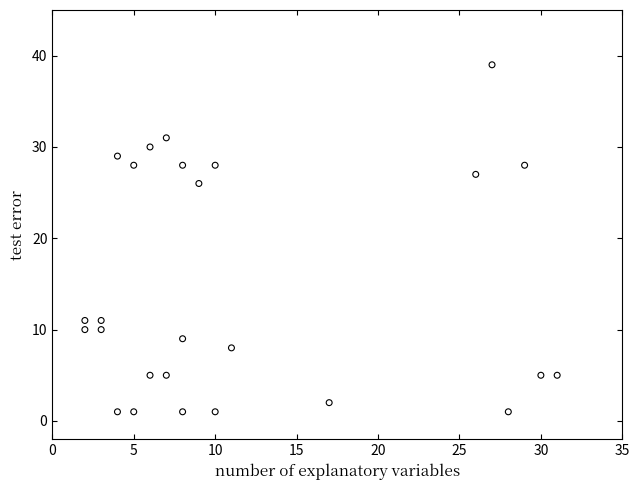

What Y value in the scatter plot is closest to 20?

26